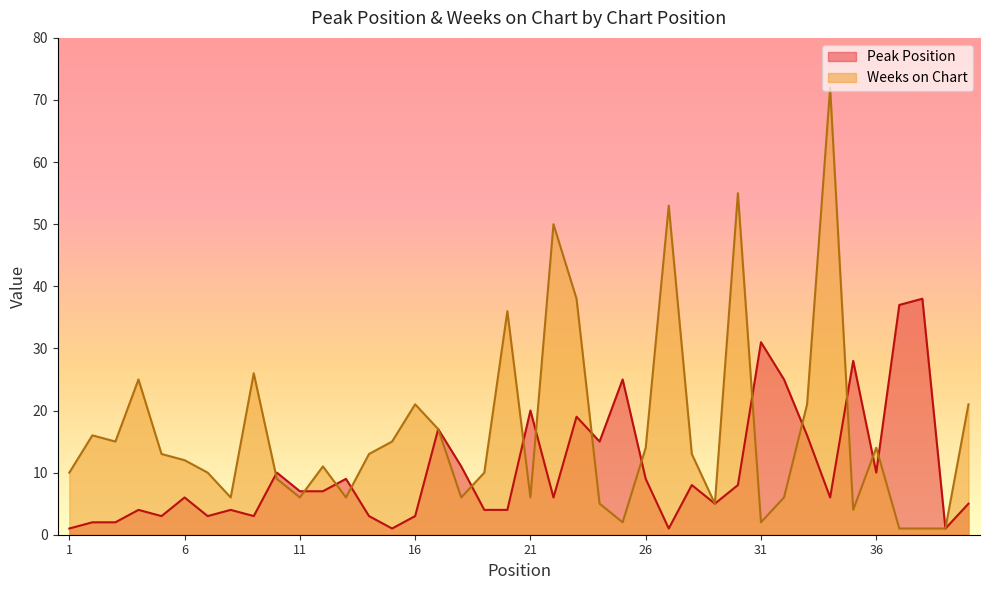

Reading right to left, list all the values displayed in this chart.

Peak Position: 40=5	39=1	38=38	37=37	36=10	35=28	34=6	33=16	32=25	31=31	30=8	29=5	28=8	27=1	26=9	25=25	24=15	23=19	22=6	21=20	20=4	19=4	18=11	17=17	16=3	15=1	14=3	13=9	12=7	11=7	10=10	9=3	8=4	7=3	6=6	5=3	4=4	3=2	2=2	1=1
Weeks on Chart: 40=21	39=1	38=1	37=1	36=14	35=4	34=72	33=21	32=6	31=2	30=55	29=5	28=13	27=53	26=14	25=2	24=5	23=38	22=50	21=6	20=36	19=10	18=6	17=17	16=21	15=15	14=13	13=6	12=11	11=6	10=9	9=26	8=6	7=10	6=12	5=13	4=25	3=15	2=16	1=10